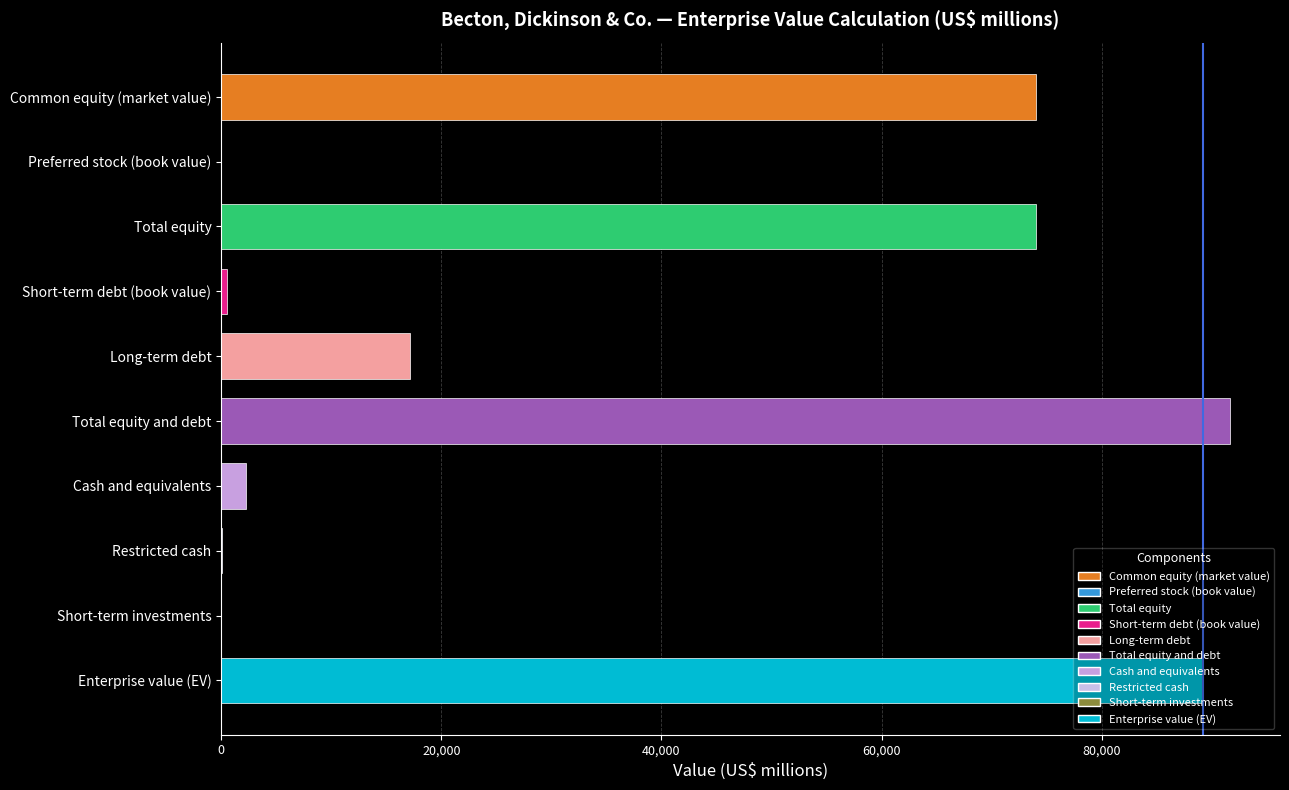

Between Cash and equivalents and Enterprise value (EV), which is larger?

Enterprise value (EV)